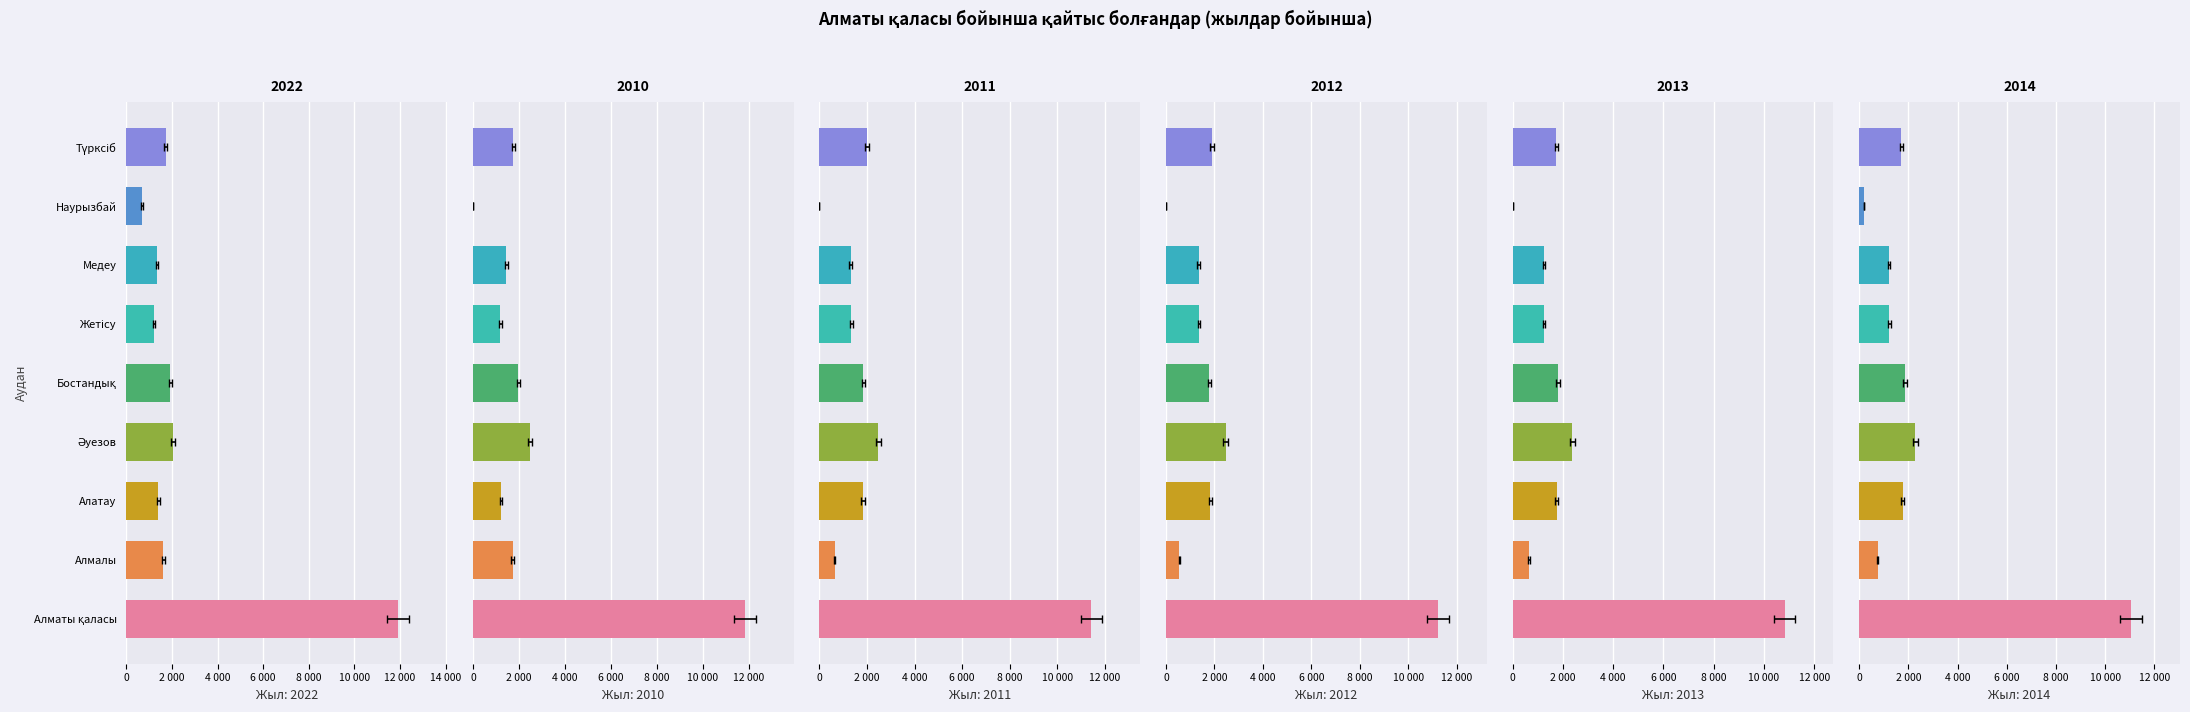

At Түрксіб, list the series in order from largest to smallest.

2011, 2012, 2010, 2013, 2014, 2022